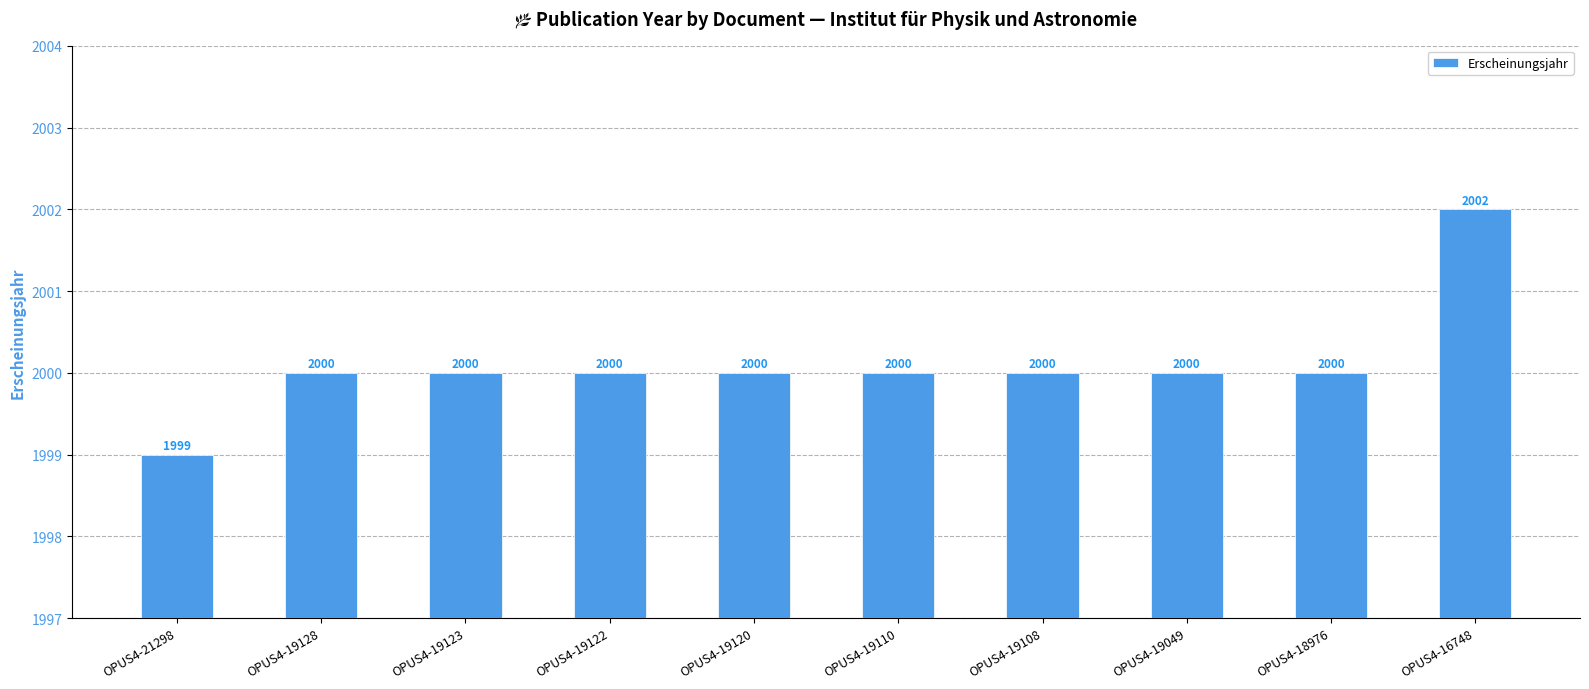

Does the chart contain any negative values?

No